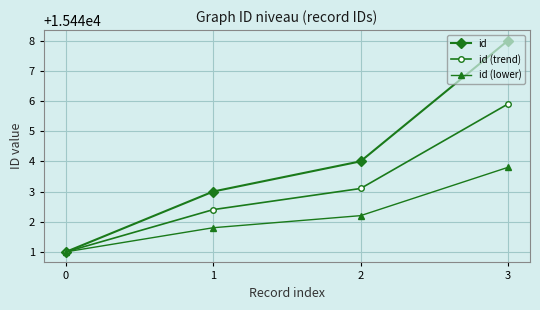

What is the minimum value for id (lower)?

15441.0